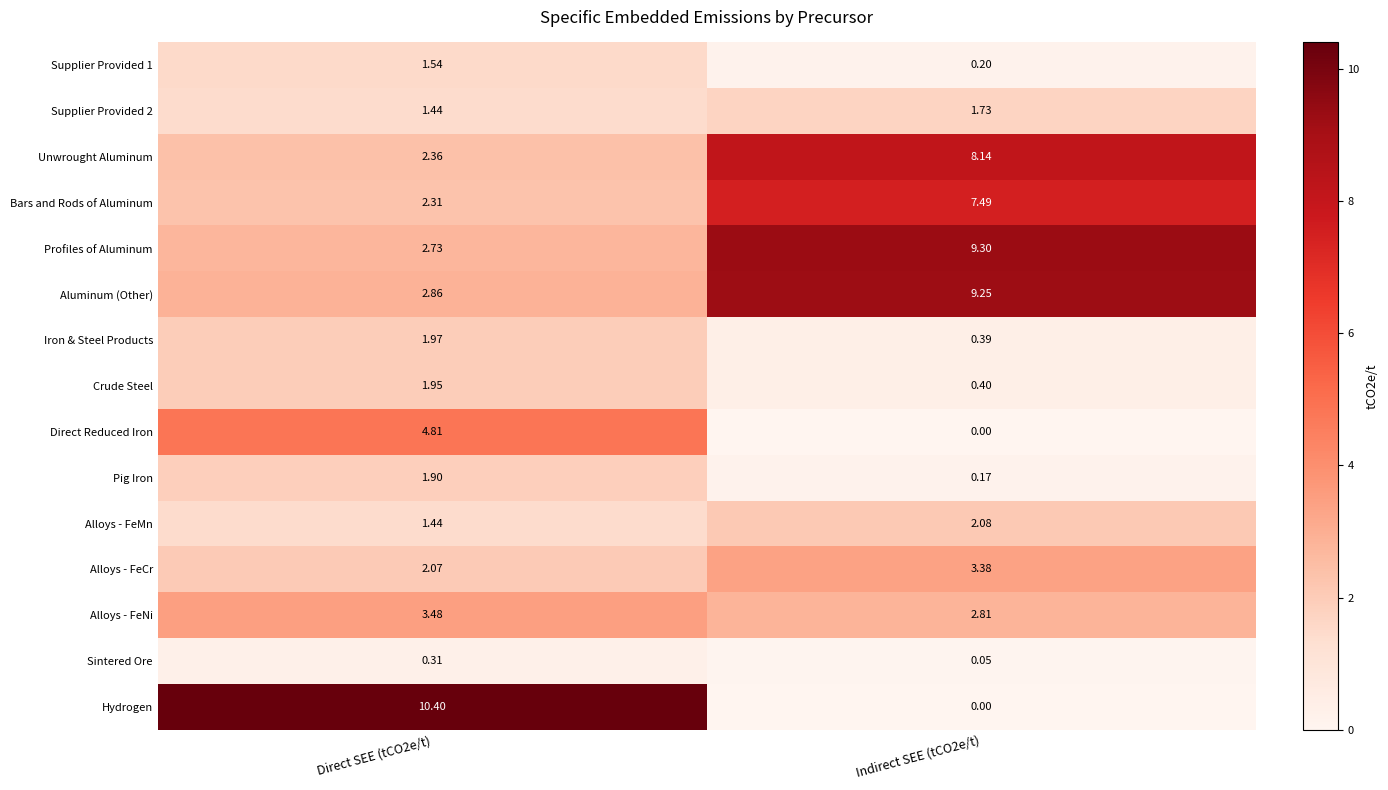

Is the value of Bars and Rods of Aluminum at Indirect SEE (tCO2e/t) greater than the value of Pig Iron at Direct SEE (tCO2e/t)?

Yes